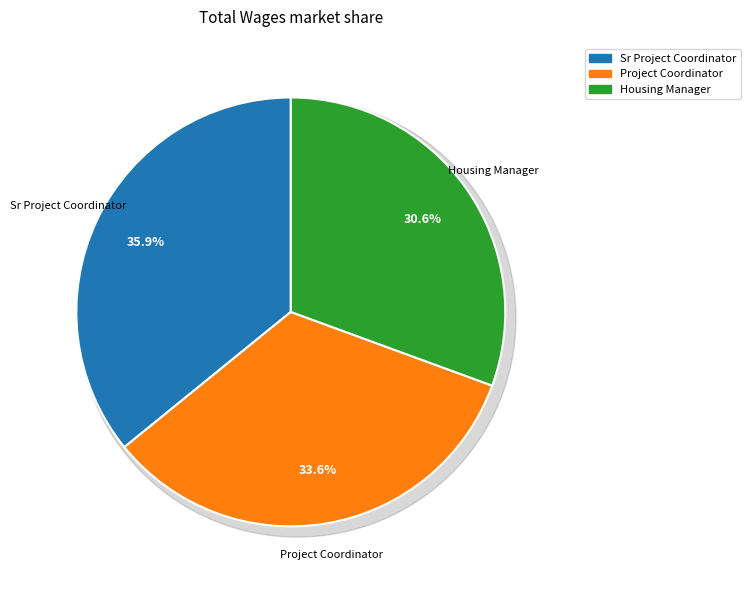

What percentage is the Sr Project Coordinator slice, to the nearest percent?

36%